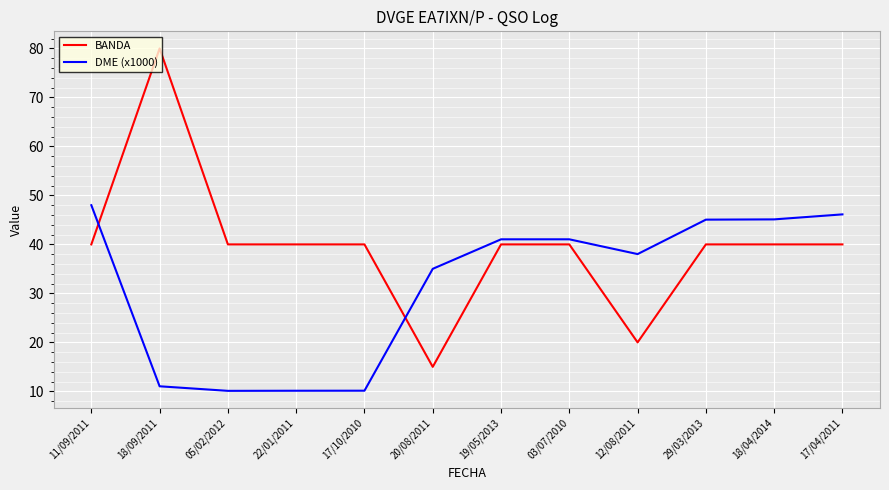

What is the difference between the maximum and minimum values in the DME (x1000) series?

37.9